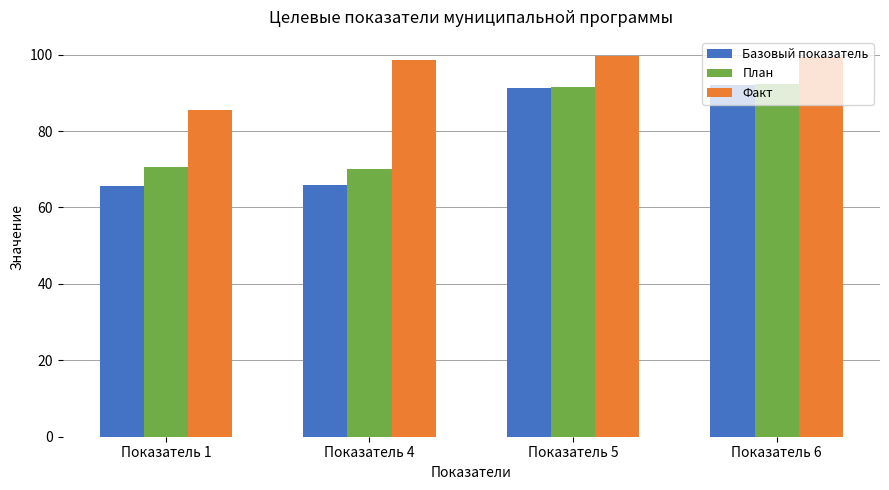

How many bars are there in each group?

3